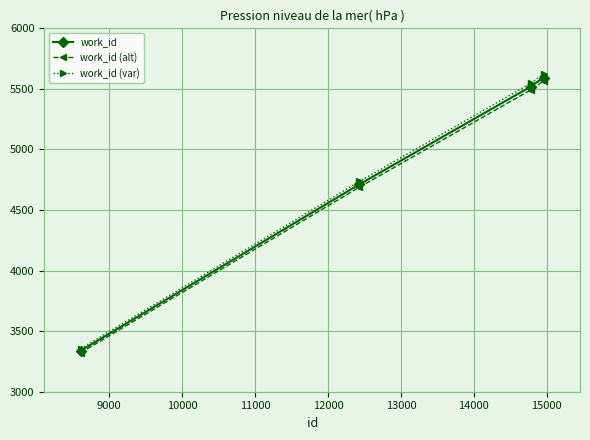

What is the minimum value shown in the chart?

3322.3